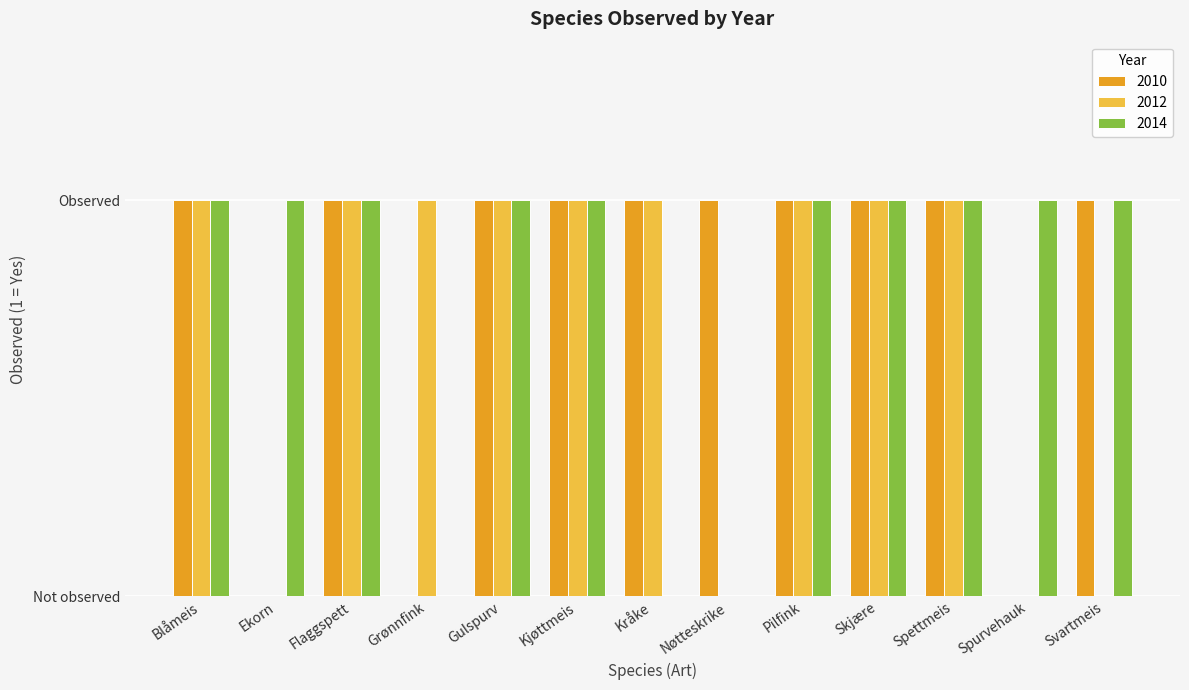

Are the bars horizontal?

No